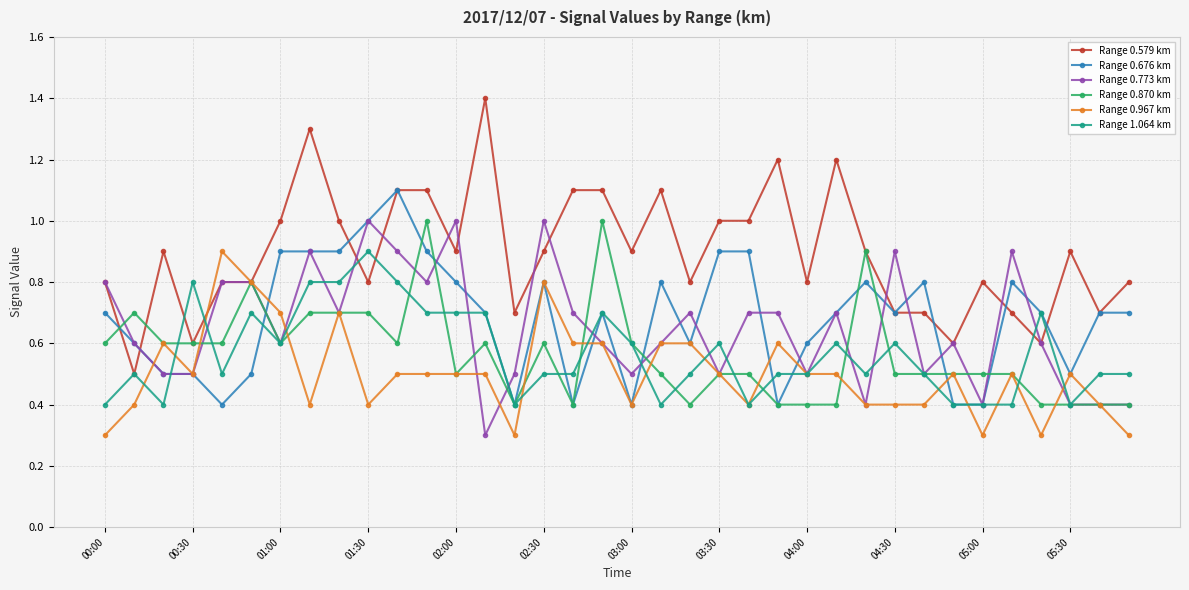

Reading left to right, extract all data points from this chart.

Range 0.579 km: 0.8	0.5	0.9	0.6	0.8	0.8	1.0	1.3	1.0	0.8	1.1	1.1	0.9	1.4	0.7	0.9	1.1	1.1	0.9	1.1	0.8	1.0	1.0	1.2	0.8	1.2	0.9	0.7	0.7	0.6	0.8	0.7	0.6	0.9	0.7	0.8
Range 0.676 km: 0.7	0.6	0.5	0.5	0.4	0.5	0.9	0.9	0.9	1.0	1.1	0.9	0.8	0.7	0.4	0.8	0.4	0.7	0.4	0.8	0.6	0.9	0.9	0.4	0.6	0.7	0.8	0.7	0.8	0.4	0.4	0.8	0.7	0.5	0.7	0.7
Range 0.773 km: 0.8	0.6	0.5	0.5	0.8	0.8	0.6	0.9	0.7	1.0	0.9	0.8	1.0	0.3	0.5	1.0	0.7	0.6	0.5	0.6	0.7	0.5	0.7	0.7	0.5	0.7	0.4	0.9	0.5	0.6	0.4	0.9	0.6	0.4	0.4	0.4
Range 0.870 km: 0.6	0.7	0.6	0.6	0.6	0.8	0.6	0.7	0.7	0.7	0.6	1.0	0.5	0.6	0.4	0.6	0.4	1.0	0.6	0.5	0.4	0.5	0.5	0.4	0.4	0.4	0.9	0.5	0.5	0.5	0.5	0.5	0.4	0.4	0.4	0.4
Range 0.967 km: 0.3	0.4	0.6	0.5	0.9	0.8	0.7	0.4	0.7	0.4	0.5	0.5	0.5	0.5	0.3	0.8	0.6	0.6	0.4	0.6	0.6	0.5	0.4	0.6	0.5	0.5	0.4	0.4	0.4	0.5	0.3	0.5	0.3	0.5	0.4	0.3
Range 1.064 km: 0.4	0.5	0.4	0.8	0.5	0.7	0.6	0.8	0.8	0.9	0.8	0.7	0.7	0.7	0.4	0.5	0.5	0.7	0.6	0.4	0.5	0.6	0.4	0.5	0.5	0.6	0.5	0.6	0.5	0.4	0.4	0.4	0.7	0.4	0.5	0.5